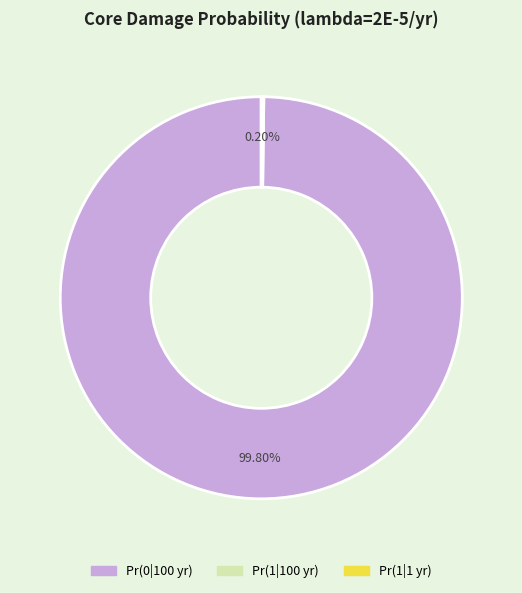

To the nearest percent, what is the combined percentage of Pr(0|100 yr) and Pr(1|100 yr)?

100%